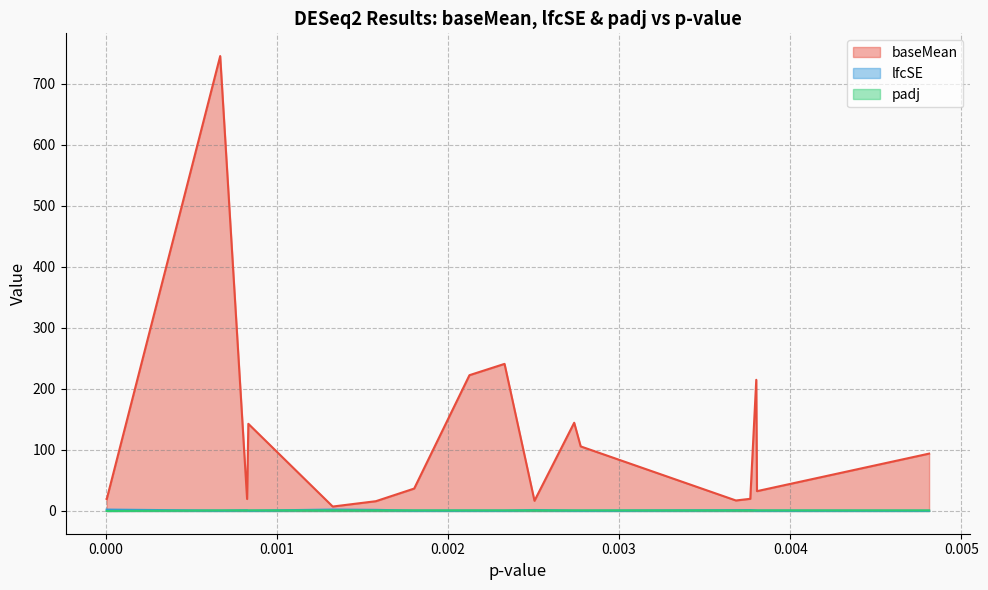

True or false: lfcSE and baseMean cross at least once.

False